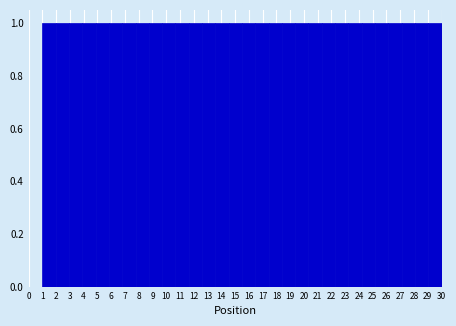

Reading left to right, transcribe this chart: for each bar, give the range it covers on the x-axis and its height. Neither the bar edges nor the heights are printed on the chart, so give them approximately, as read against the axes.

1.0 to 2.0: 1
2.0 to 2.9: 1
2.9 to 3.9: 1
3.9 to 4.9: 1
4.9 to 5.8: 1
5.8 to 6.8: 1
6.8 to 7.8: 1
7.8 to 8.7: 1
8.7 to 9.7: 1
9.7 to 10.7: 1
10.7 to 11.6: 1
11.6 to 12.6: 1
12.6 to 13.6: 1
13.6 to 14.5: 1
14.5 to 15.5: 1
15.5 to 16.5: 1
16.5 to 17.4: 1
17.4 to 18.4: 1
18.4 to 19.4: 1
19.4 to 20.3: 1
20.3 to 21.3: 1
21.3 to 22.3: 1
22.3 to 23.2: 1
23.2 to 24.2: 1
24.2 to 25.2: 1
25.2 to 26.1: 1
26.1 to 27.1: 1
27.1 to 28.1: 1
28.1 to 29.0: 1
29.0 to 30.0: 1